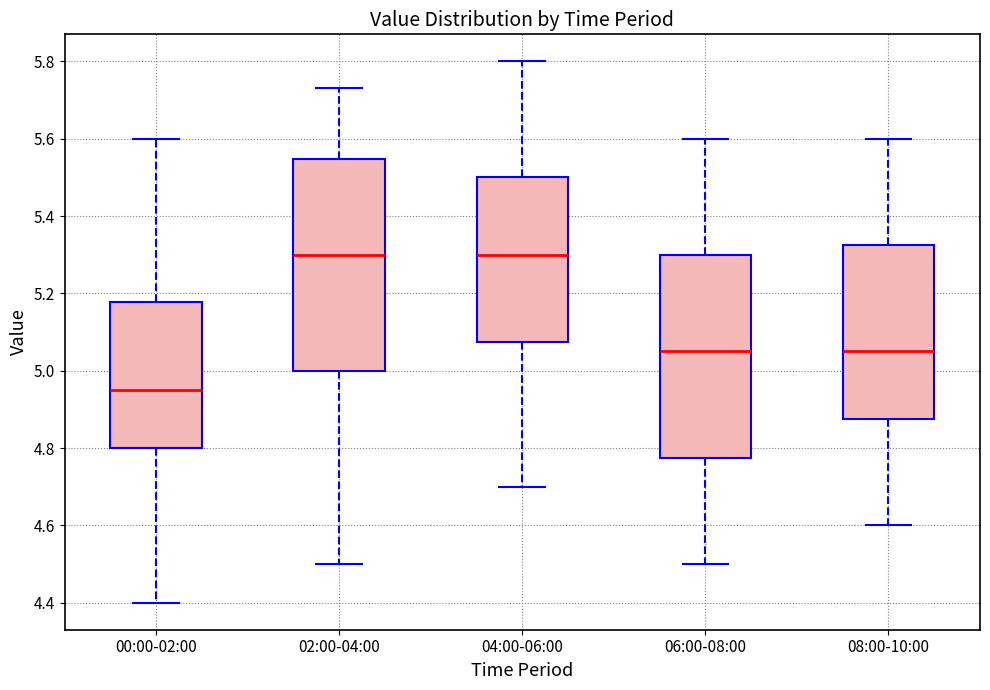

Reading left to right, transcribe this box plot: for each box, give where its median line is, the range the box spans, and where its two whiskers end, as read against the y-axis. The values are not printed on the chart, so give them approximately, as read against the axis.

00:00-02:00: median 4.96, box 4.80 to 5.18, whiskers 4.40 to 5.60
02:00-04:00: median 5.30, box 5.00 to 5.54, whiskers 4.50 to 5.74
04:00-06:00: median 5.30, box 5.08 to 5.50, whiskers 4.70 to 5.80
06:00-08:00: median 5.06, box 4.78 to 5.30, whiskers 4.50 to 5.60
08:00-10:00: median 5.06, box 4.88 to 5.32, whiskers 4.60 to 5.60